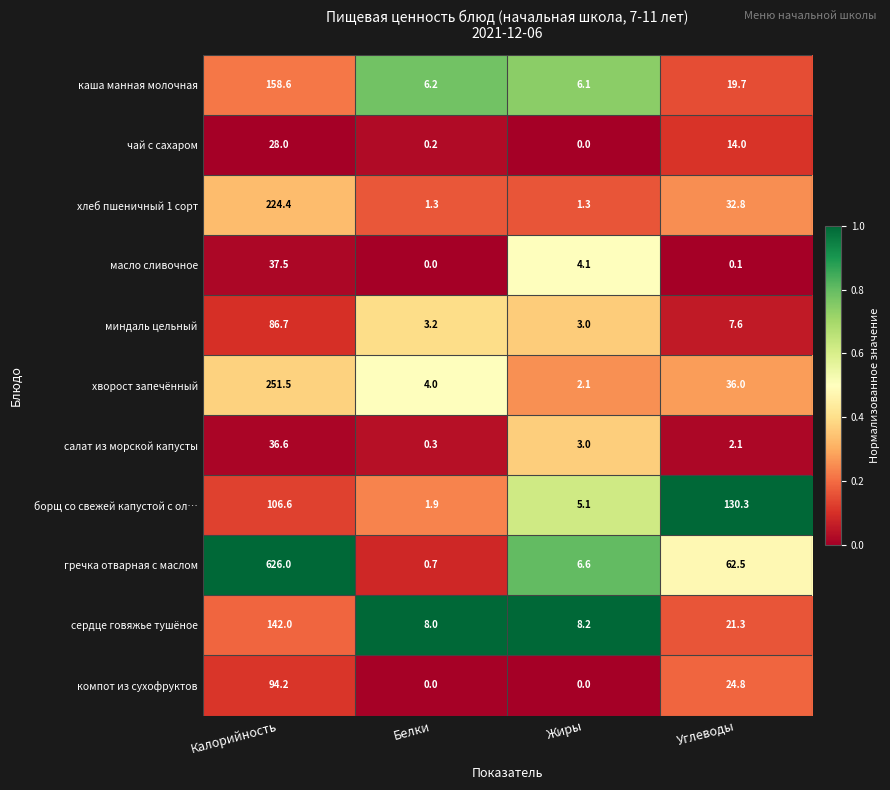

What is the sum of all сердце говяжье тушёное values?

179.5